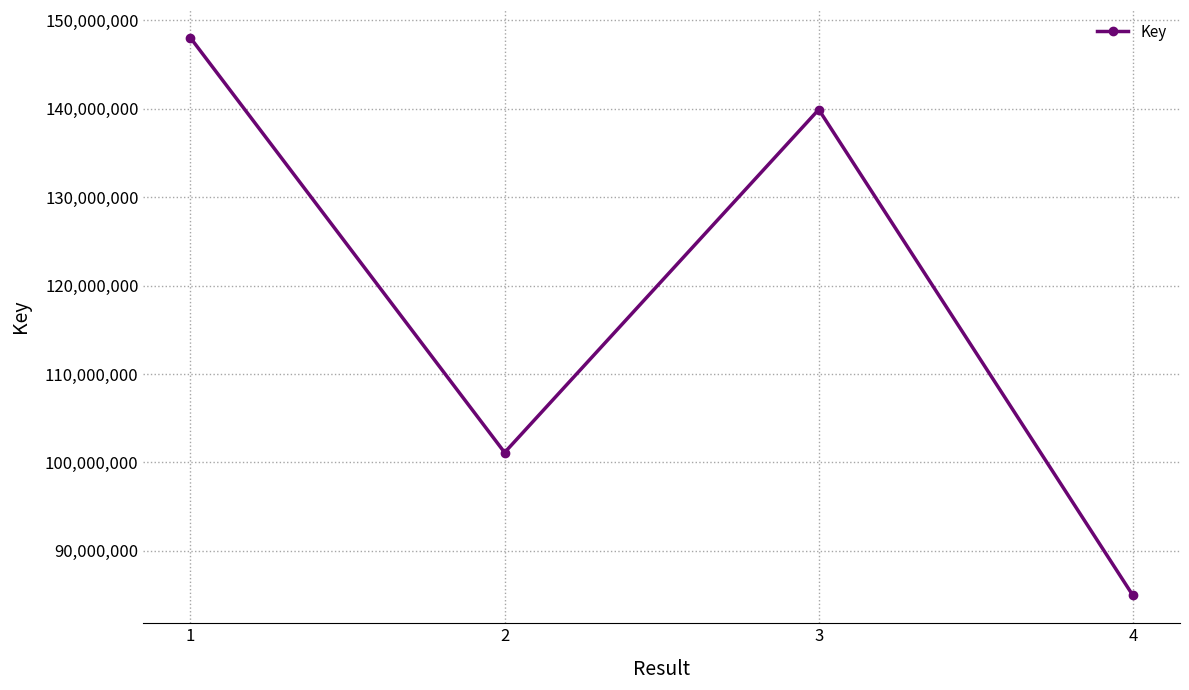

Does the chart display data point markers on the line(s)?

Yes